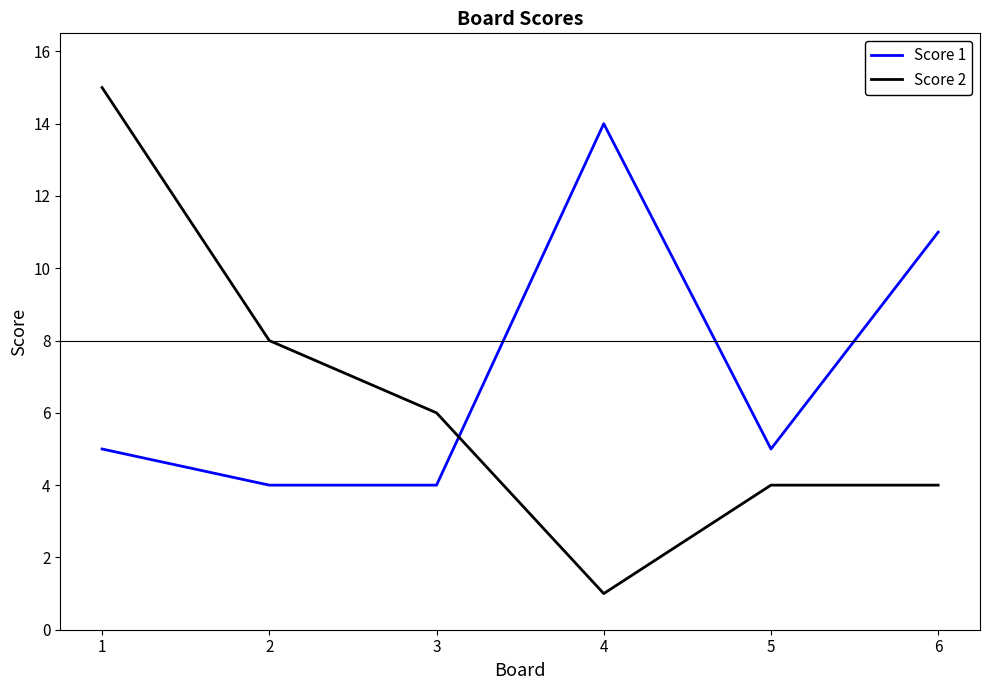

Does the chart have visible grid lines?

No